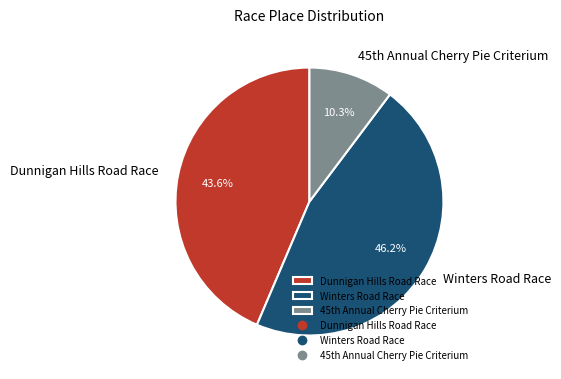

Count the number of slices in the pie.

3